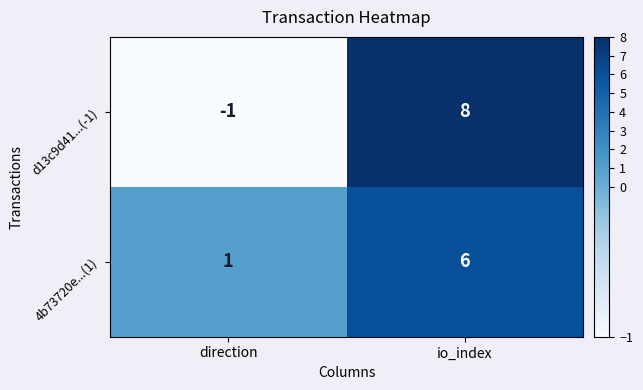

Which label corresponds to the largest value in the chart?

io_index